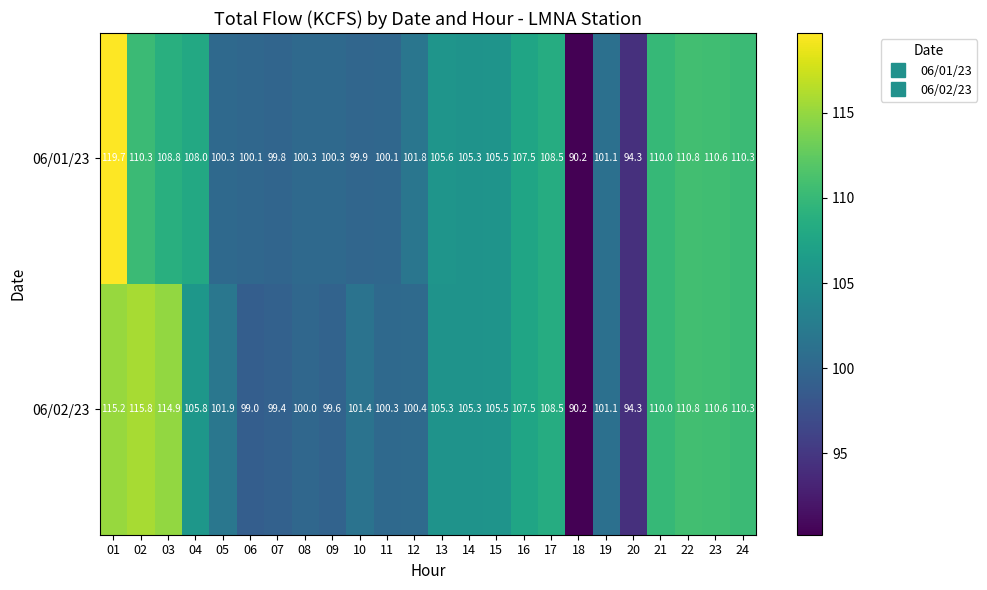

List the series in order of their overall mean, lowest first.

06/01/23, 06/02/23